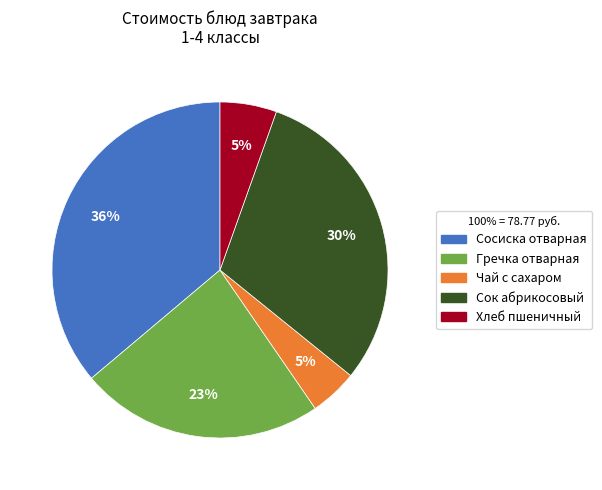

To the nearest percent, what percentage of the pie is Чай с сахаром?

5%